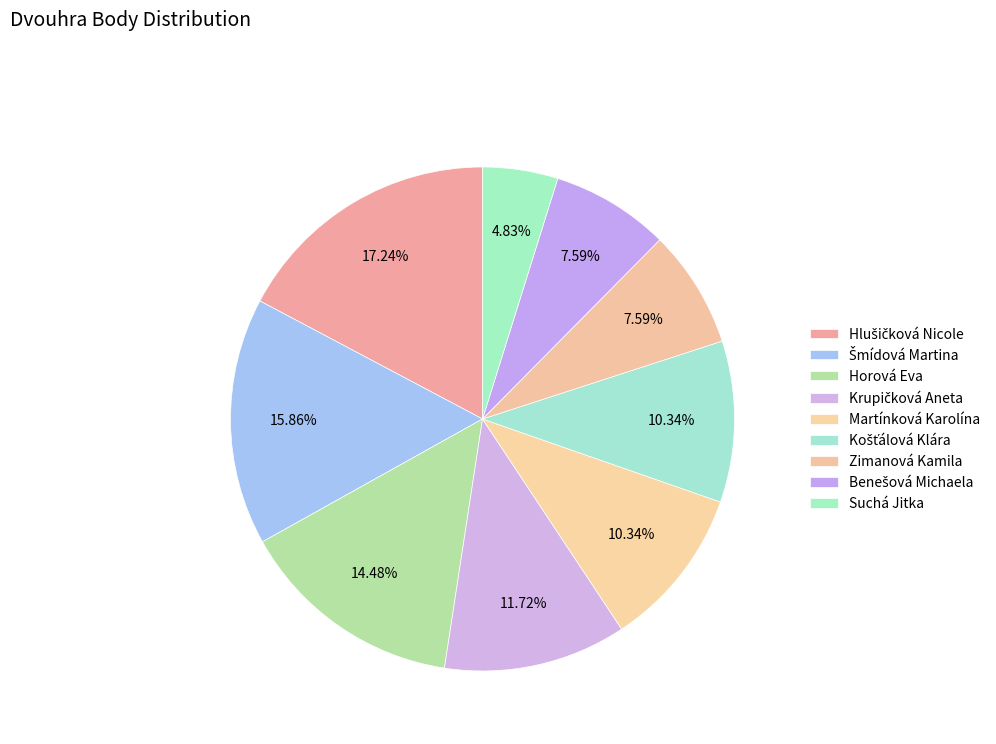

To the nearest percent, what is the combined percentage of Košťálová Klára and Suchá Jitka?

15%